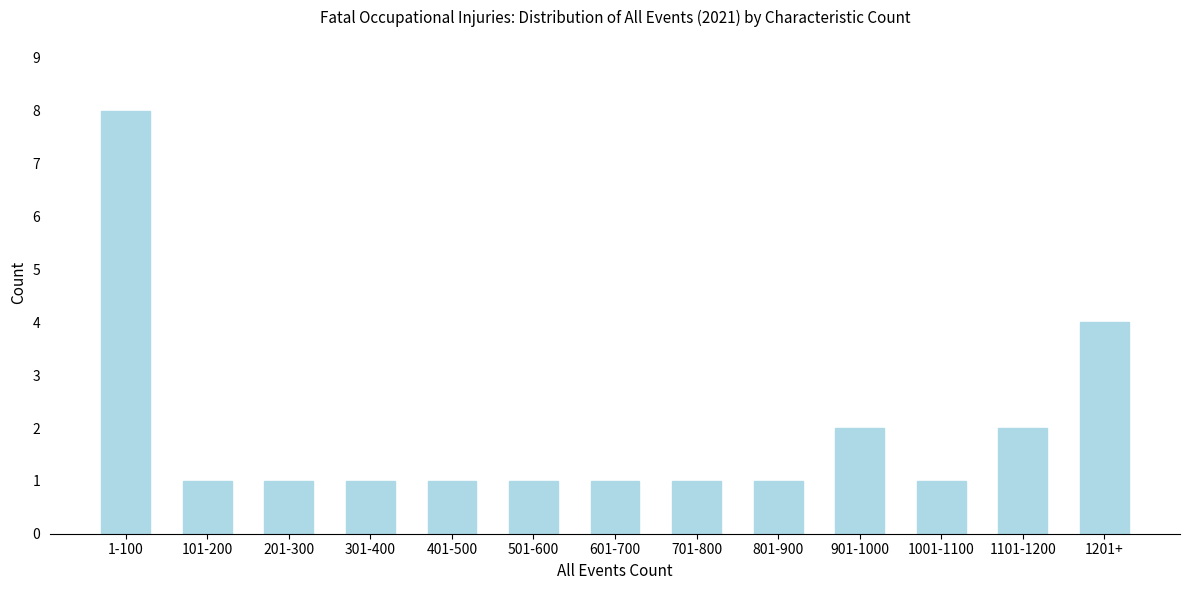

Reading left to right, what are all the values shown in this chart?

8	1	1	1	1	1	1	1	1	2	1	2	4